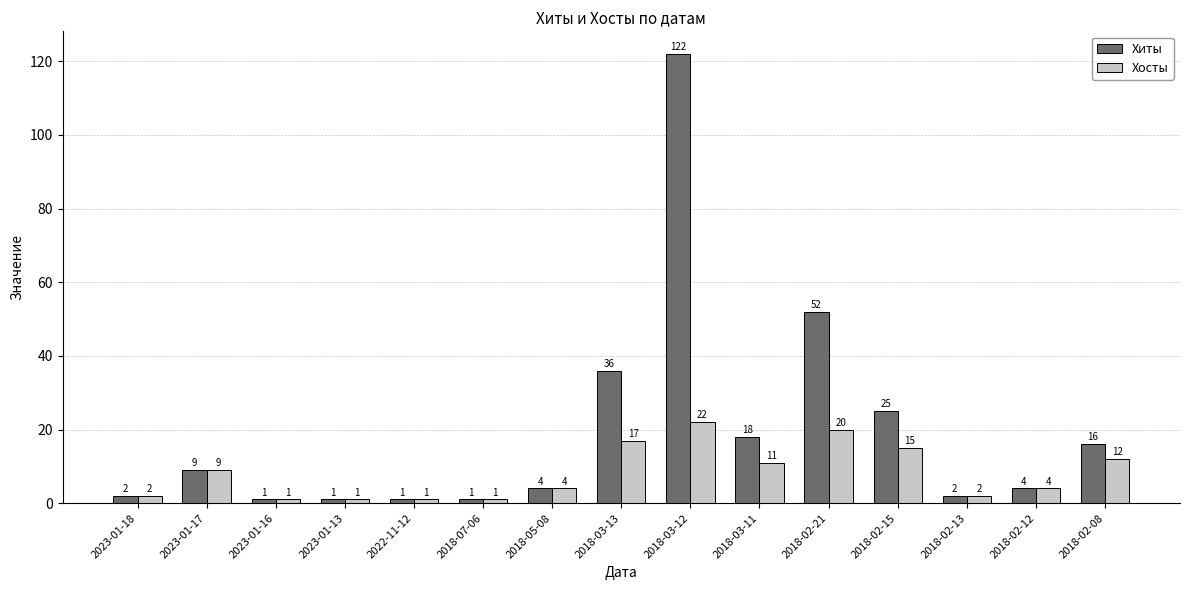

What is the average value of the Хиты series?

20